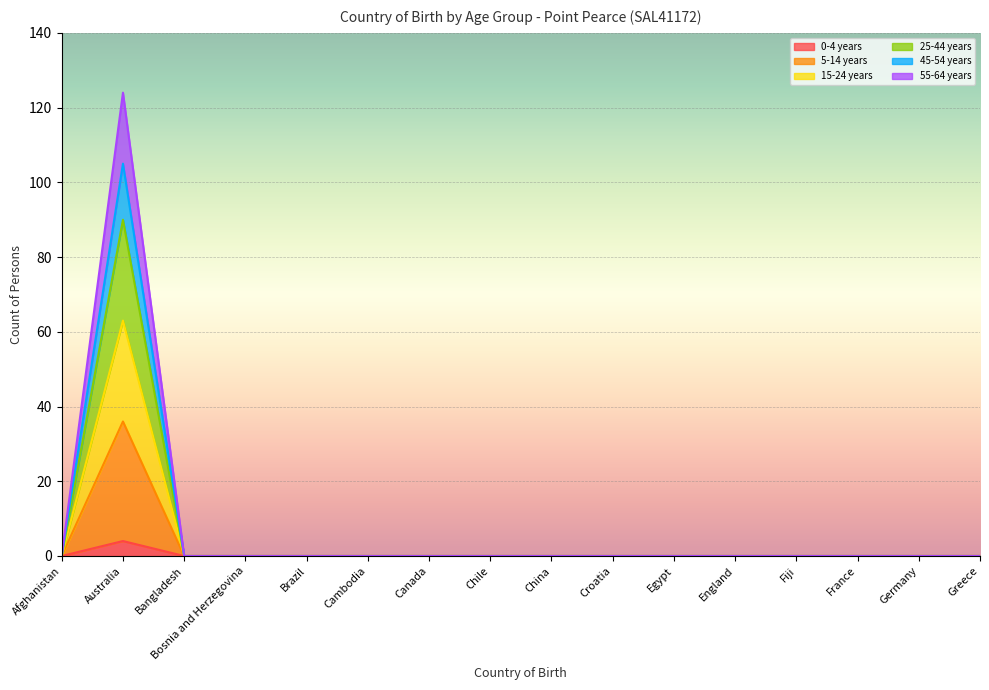

Is it true that 25-44 years equals -43 at Afghanistan?

False